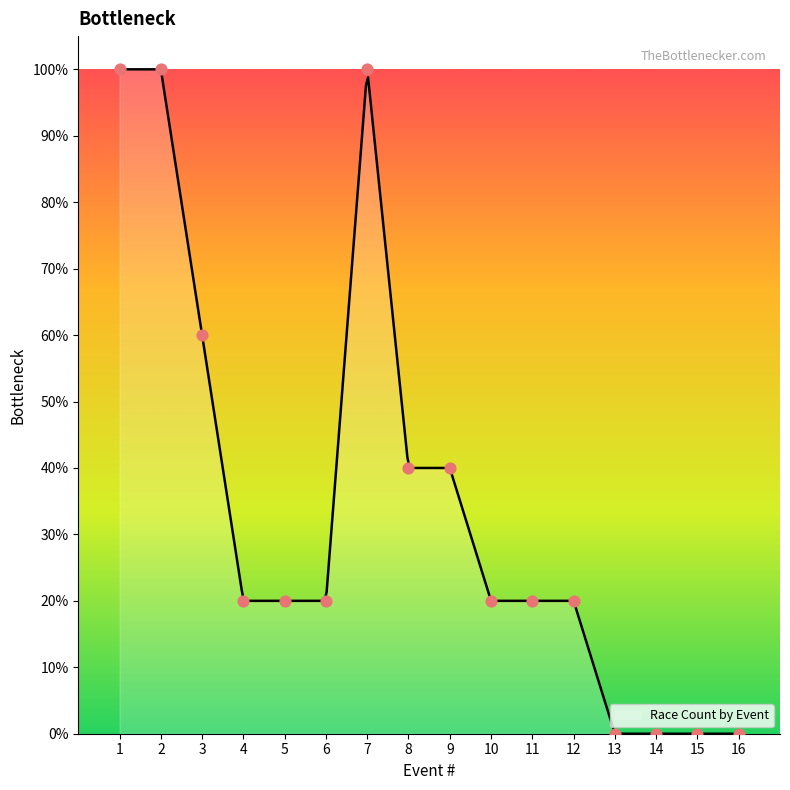

Between 7 and 11, which is larger?

7